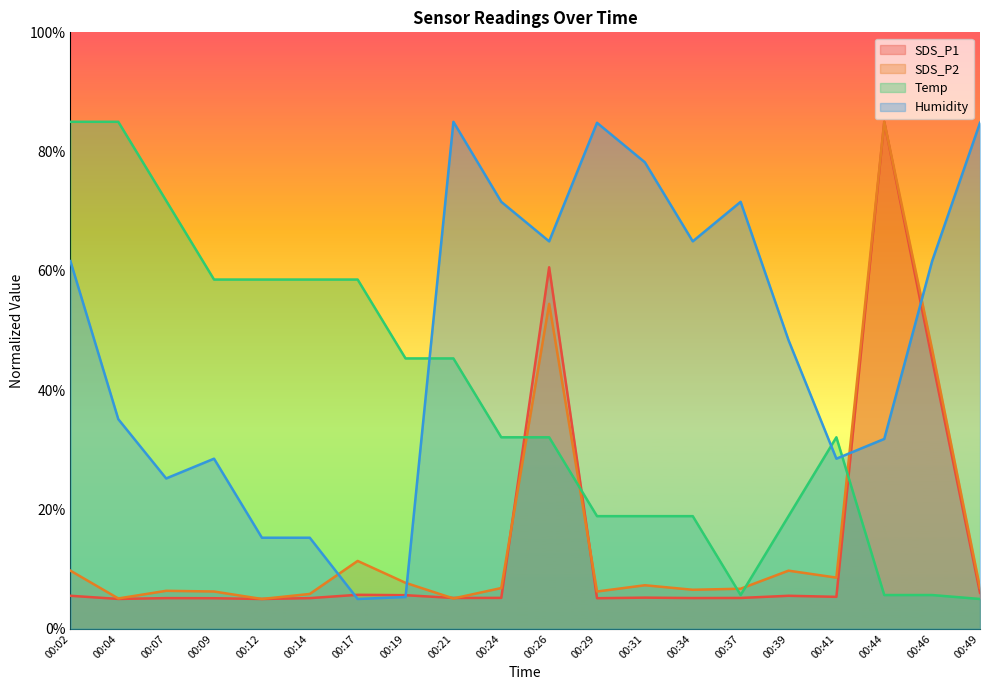

How many data points does each series have?

20